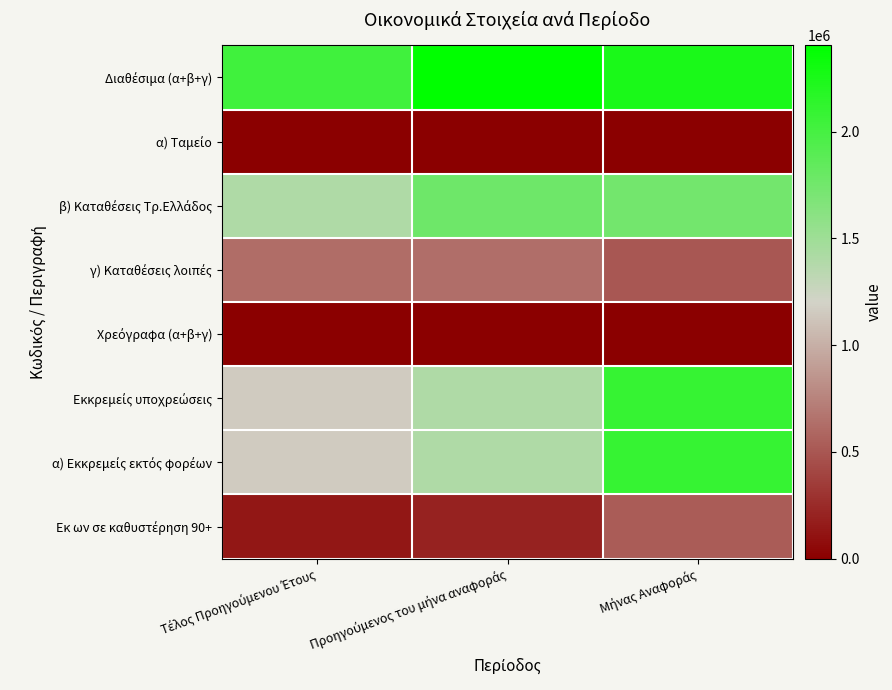

List the series in order of their peak value, lowest first.

Χρεόγραφα (α+β+γ), α) Ταμείο, Εκ ων σε καθυστέρηση 90+, γ) Καταθέσεις λοιπές, β) Καταθέσεις Τρ.Ελλάδος, Εκκρεμείς υποχρεώσεις, α) Εκκρεμείς εκτός φορέων, Διαθέσιμα (α+β+γ)